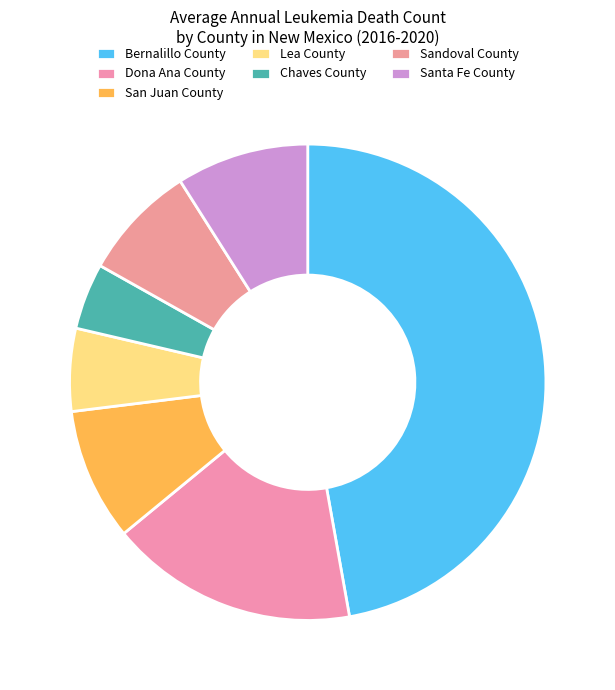

Approximately how many times larger is the value at Dona Ana County compared to Bernalillo County?

0.4